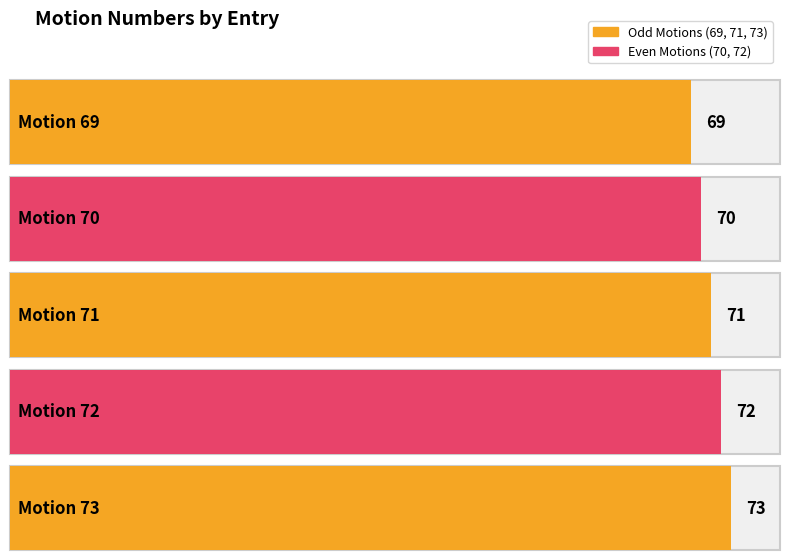

Is it true that the value at Motion 70 is 70?

True